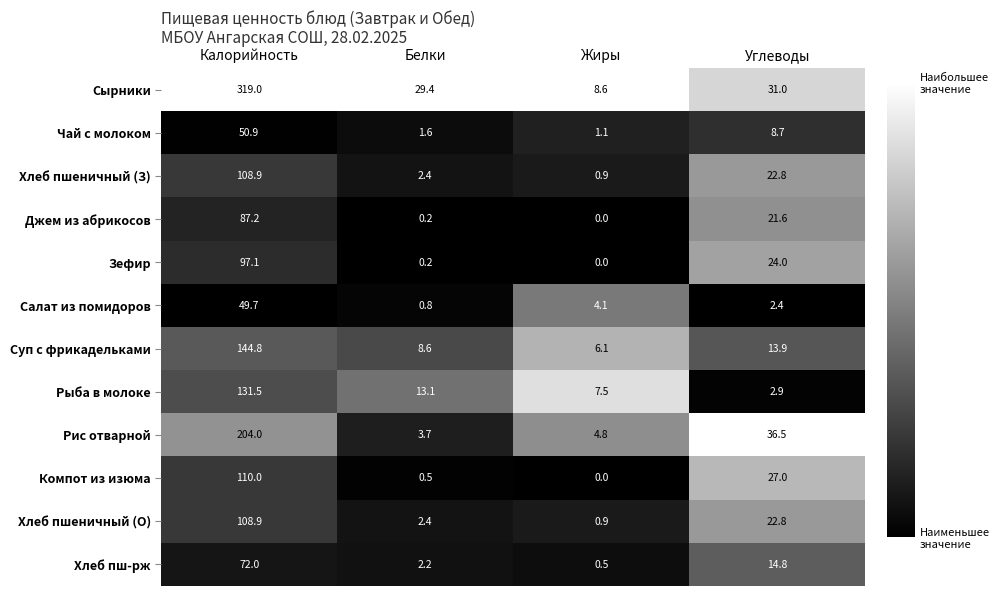

Rank the categories by Салат из помидоров value from lowest to highest.

Белки, Углеводы, Жиры, Калорийность